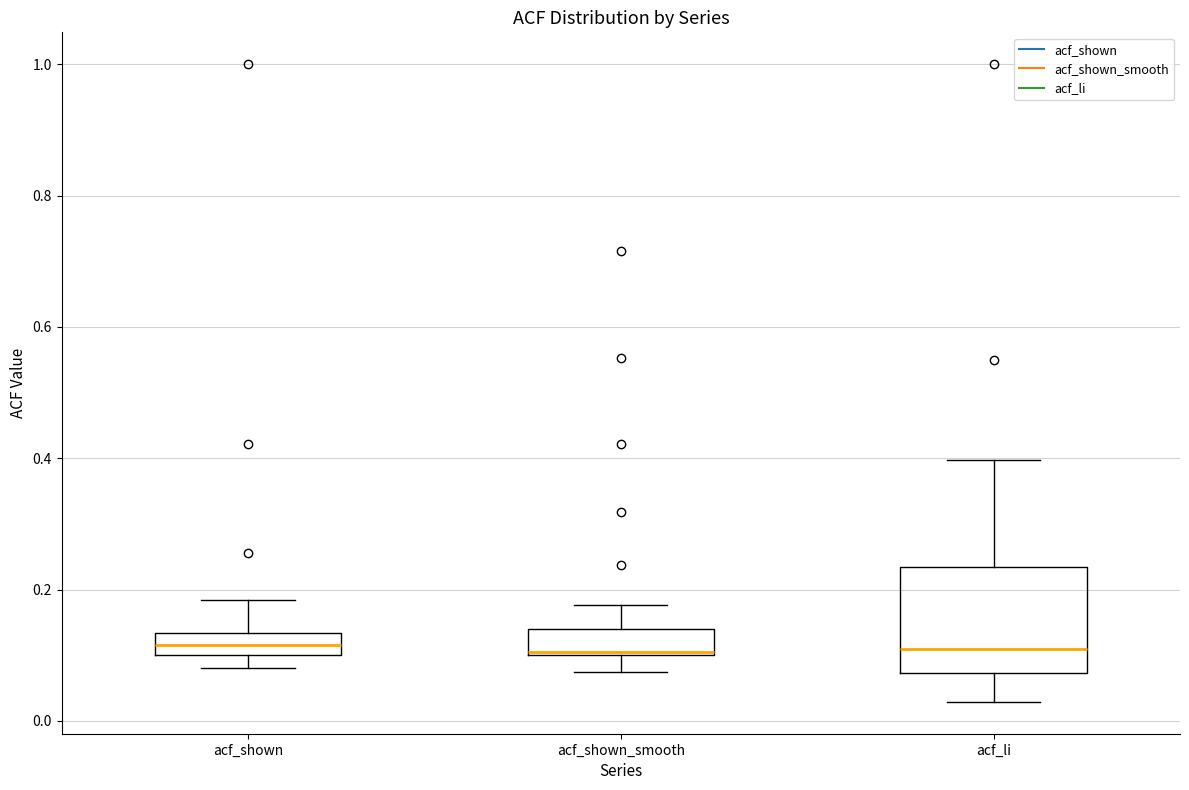

Reading left to right, transcribe this box plot: for each box, give where its median line is, the range the box spans, and where its two whiskers end, as read against the y-axis. The values are not printed on the chart, so give them approximately, as read against the axis.

acf_shown: median 0.12, box 0.10 to 0.14, whiskers 0.08 to 0.18
acf_shown_smooth: median 0.10 (drawn on the box's lower edge), box 0.10 to 0.14, whiskers 0.08 to 0.18
acf_li: median 0.12, box 0.08 to 0.24, whiskers 0.02 to 0.40